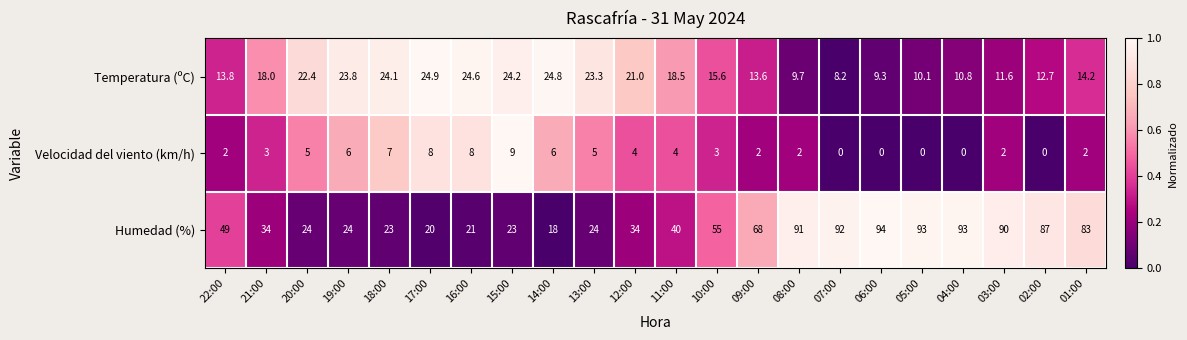

What is the greatest value displayed?

94.0